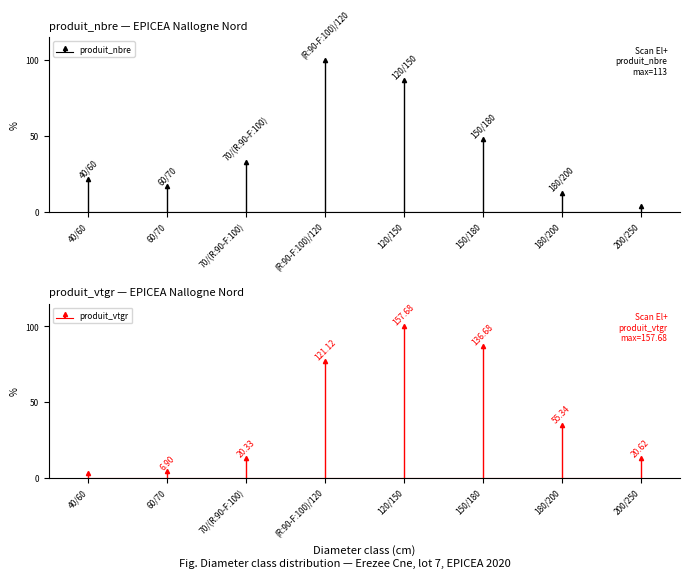

At which category does produit_vtgr reach its first local peak?

120/150